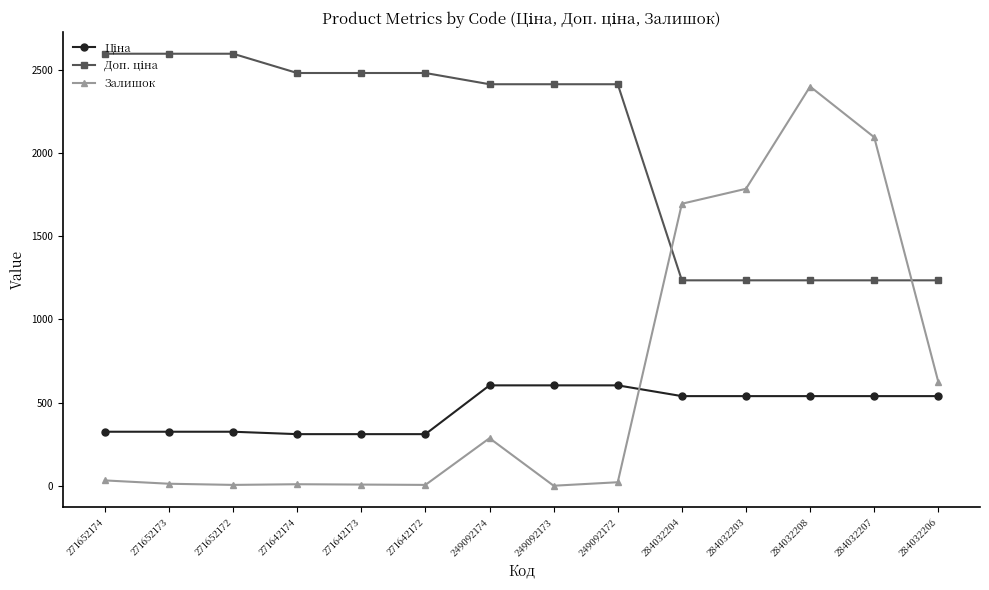

At which label is Залишок closest to 1200?

284032204